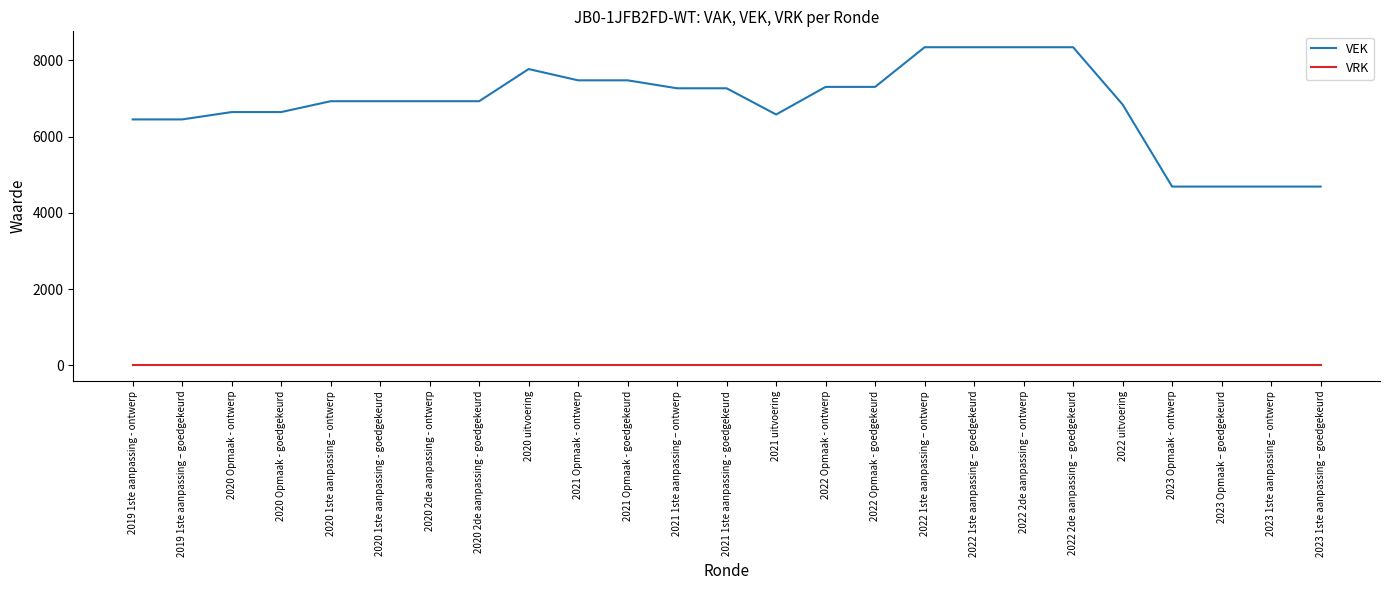

At 2019 1ste aanpassing – goedgekeurd, list the series in order from smallest to largest.

VRK, VEK